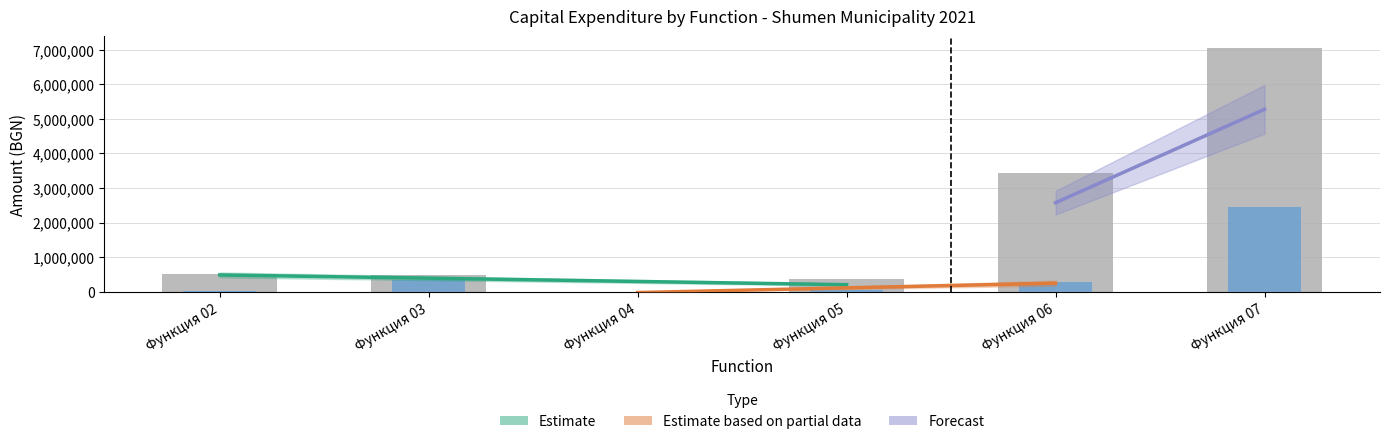

List the labels in order of Преходен остатък план value, smallest first.

Функция 05, Функция 04, Функция 03, Функция 06, Функция 02, Функция 07